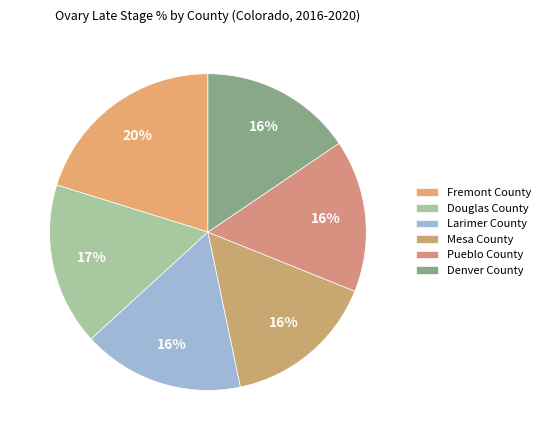

To the nearest percent, what is the average slice percentage?

17%